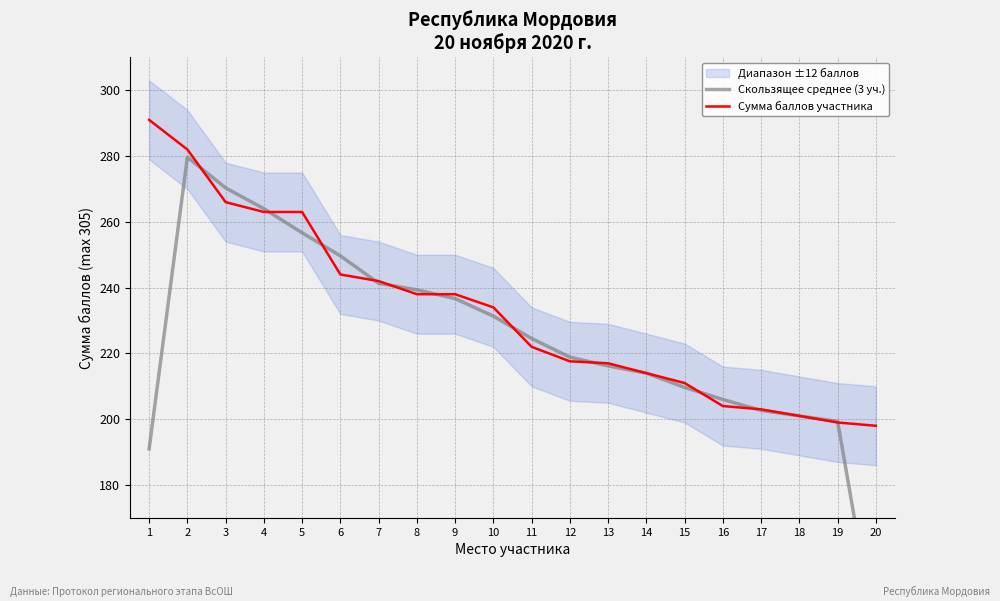

Which series ends up on top after the final intersection of Сумма баллов участника and Скользящее среднее (3 уч.)?

Сумма баллов участника